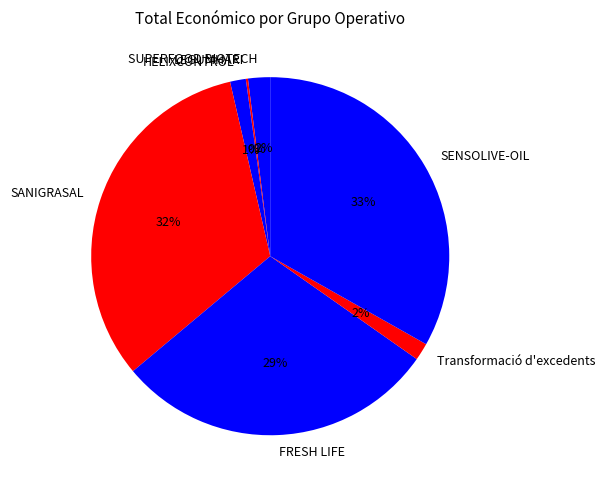

True or false: HELIXCONTROL accounts for 11% of the total.

False